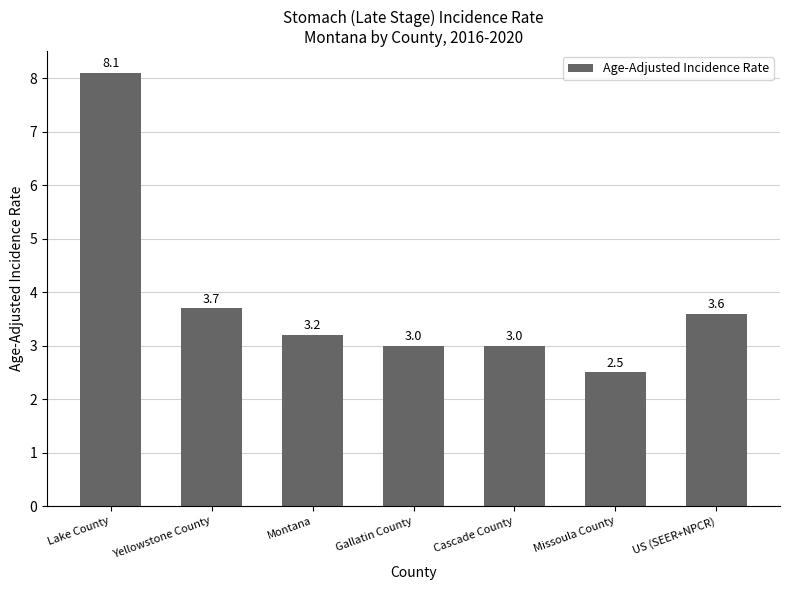

What is the label of the 5th bar from the right?

Montana